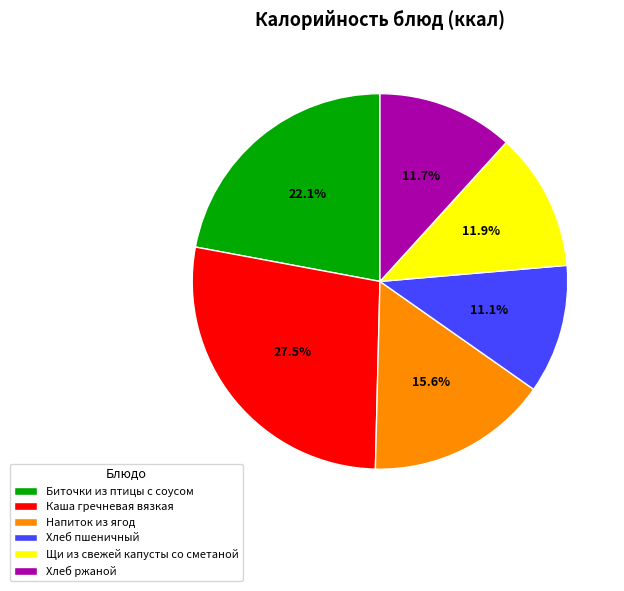

What is the largest slice in the pie chart?

Каша гречневая вязкая